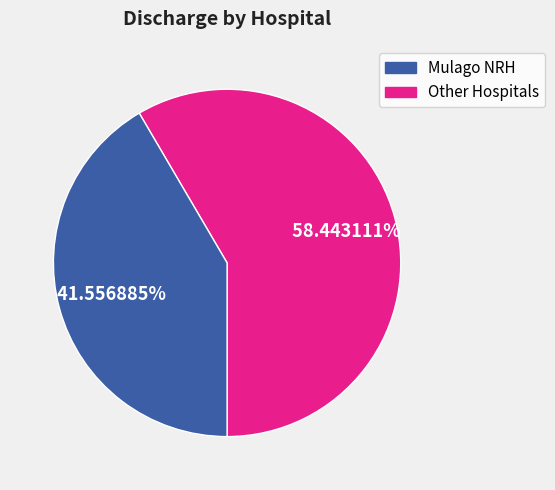

Does any single category account for the majority?

Yes